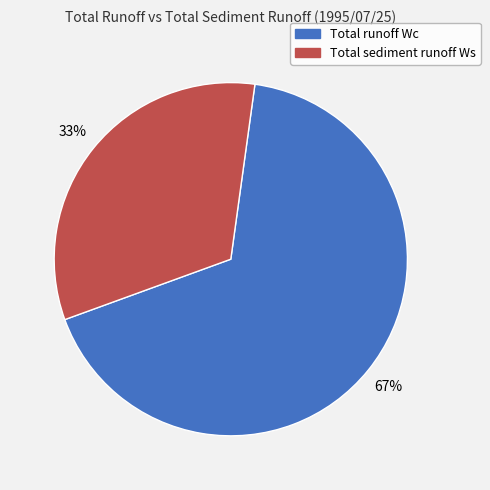

Is it true that Total runoff Wc is 81% of the pie?

False